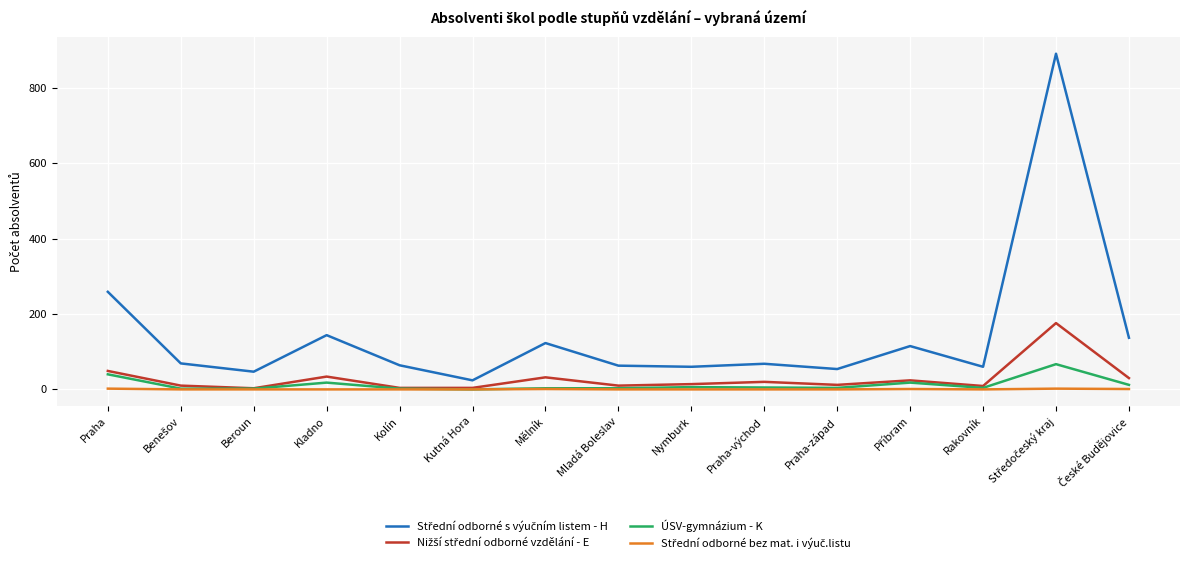

What is the maximum value shown in the chart?

891